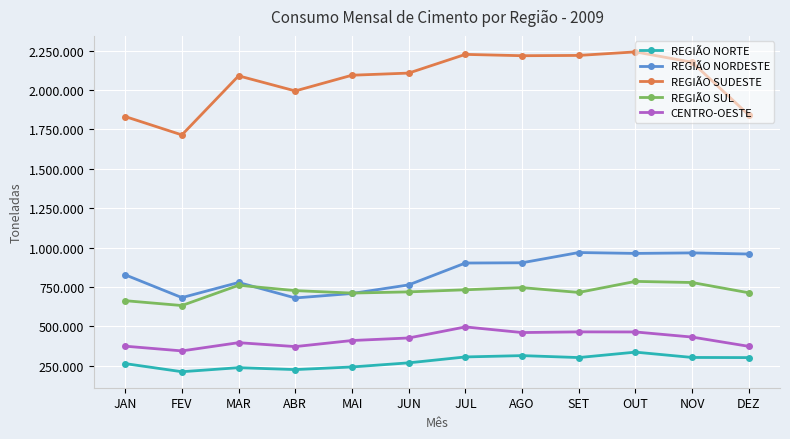

What is the label of the 5th point from the left?

MAI